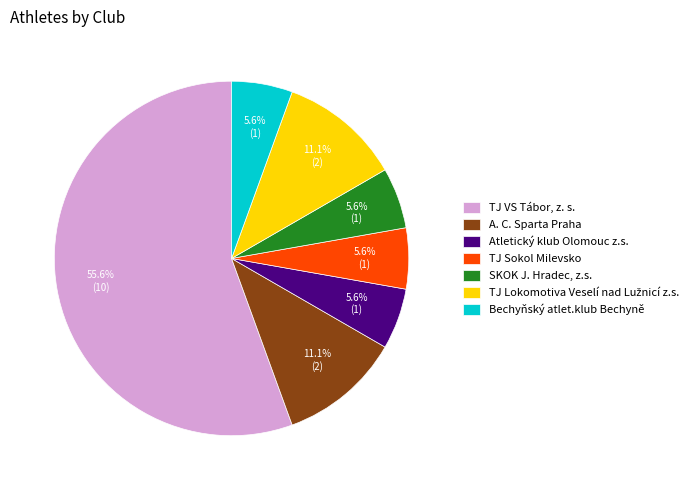

True or false: A. C. Sparta Praha accounts for 11% of the total.

True